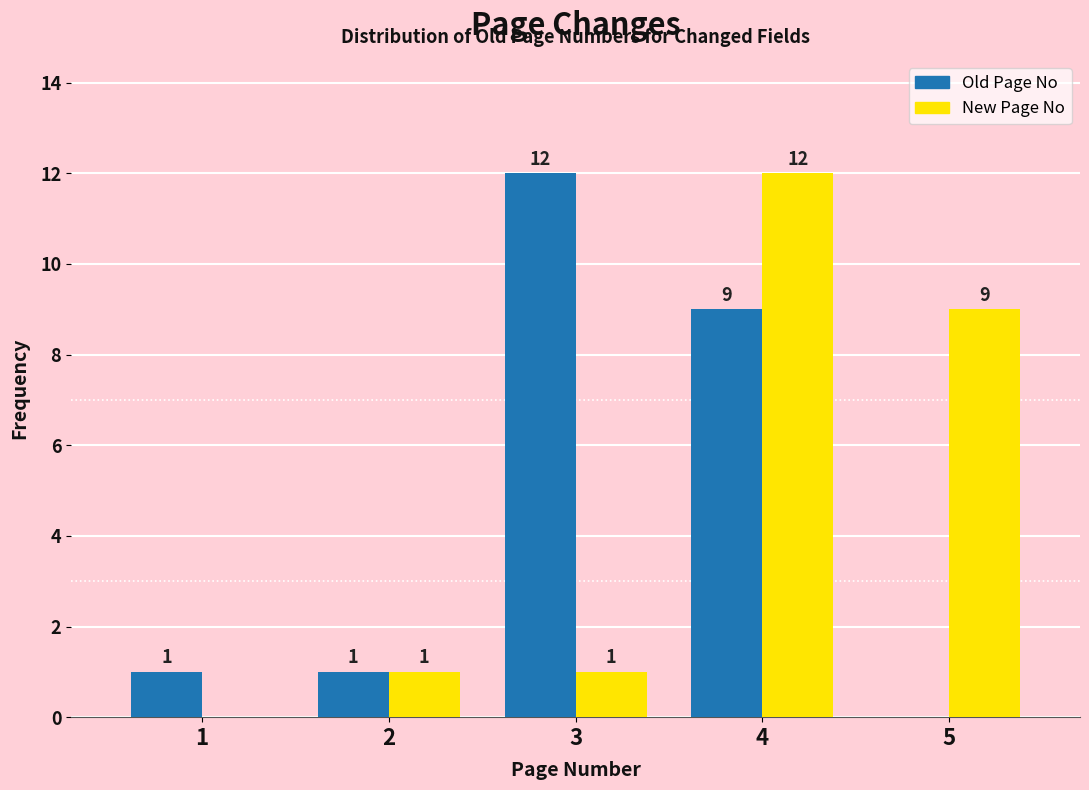

Reading left to right, transcribe all the data shown in this chart.

Old Page No: 1=1	2=1	3=12	4=9	5=0
New Page No: 1=0	2=1	3=1	4=12	5=9